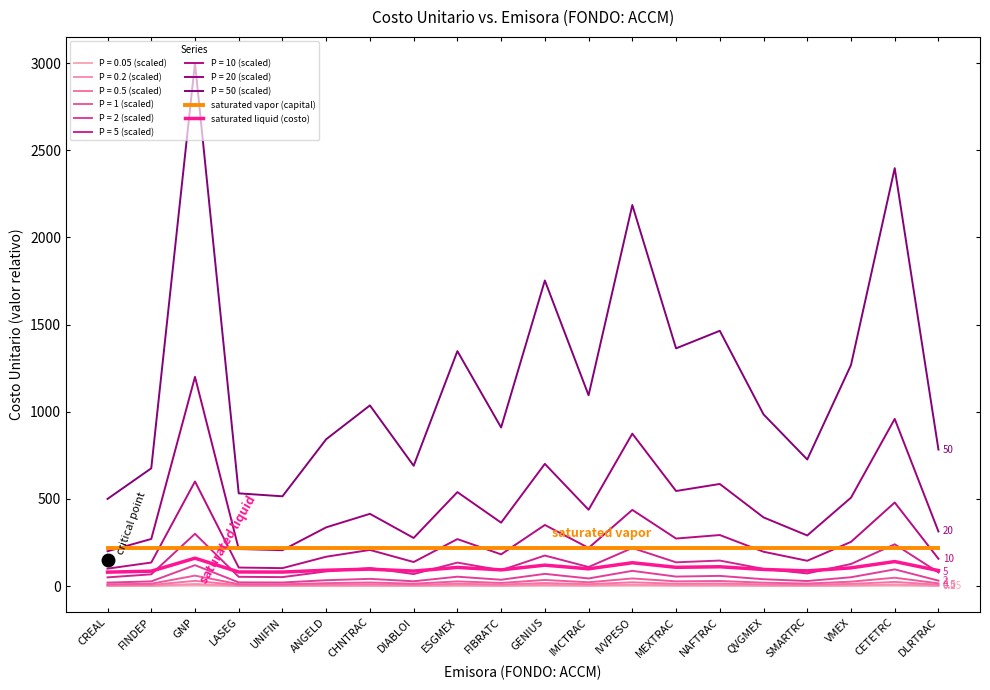

Which series has the largest range (max minus min)?

P = 50 (scaled)